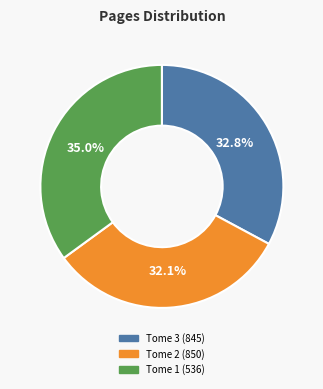

Is there any slice that represents more than half of the pie?

No